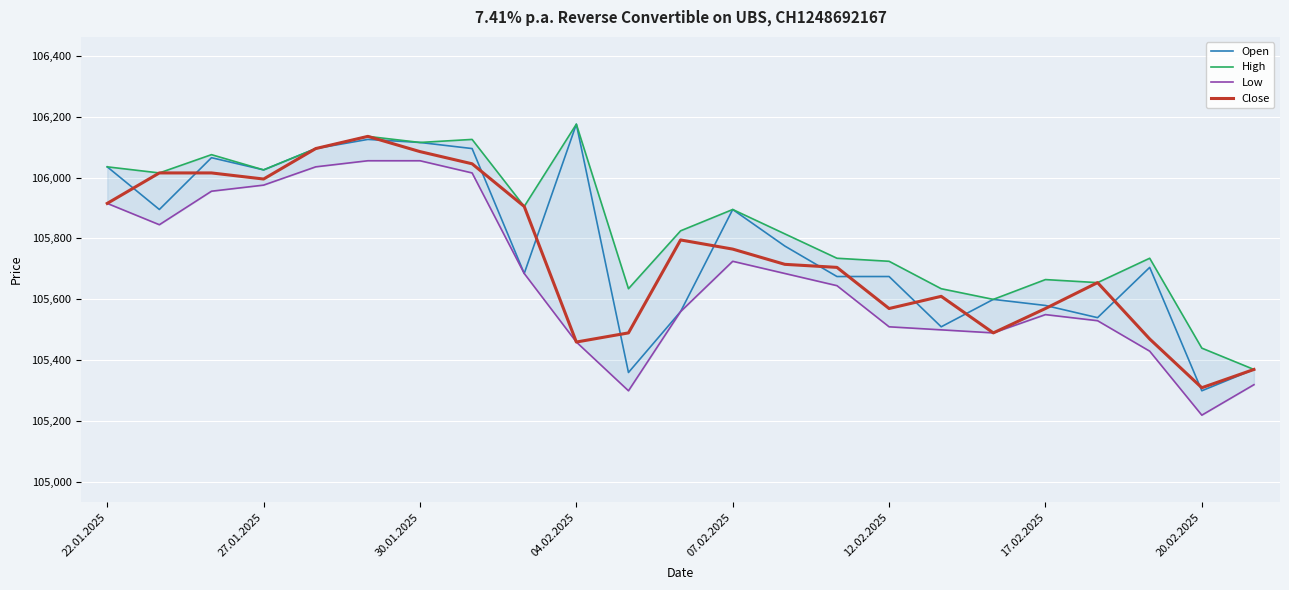

What position from the left is 19?

20